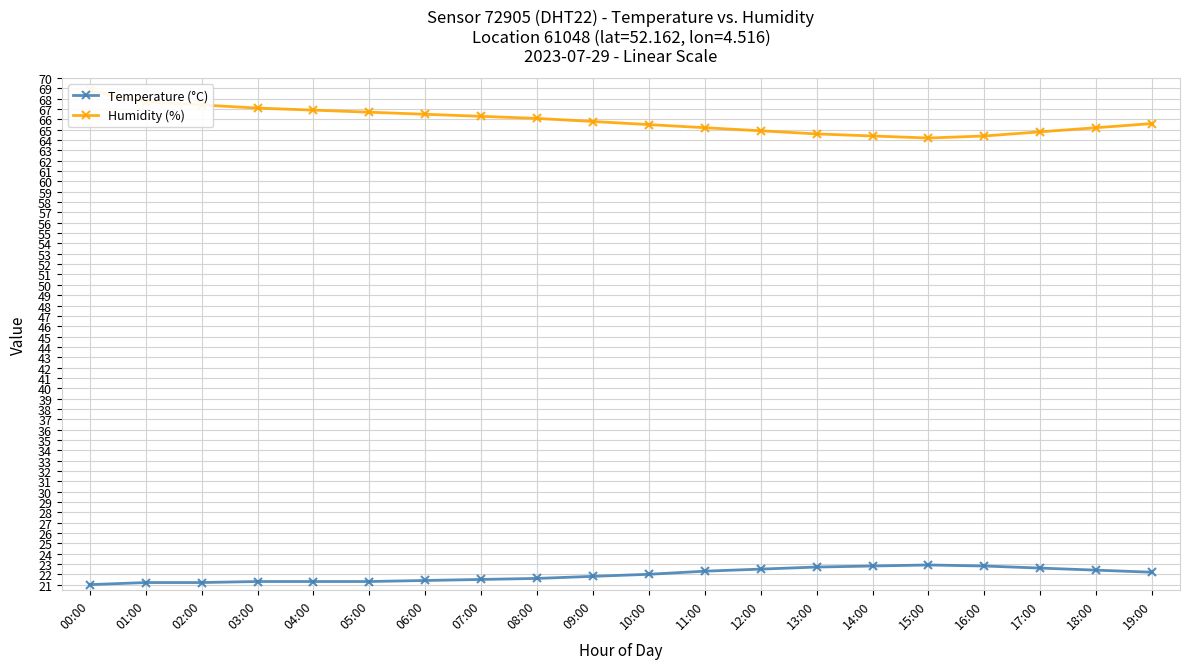

What position from the right is 10:00?

10